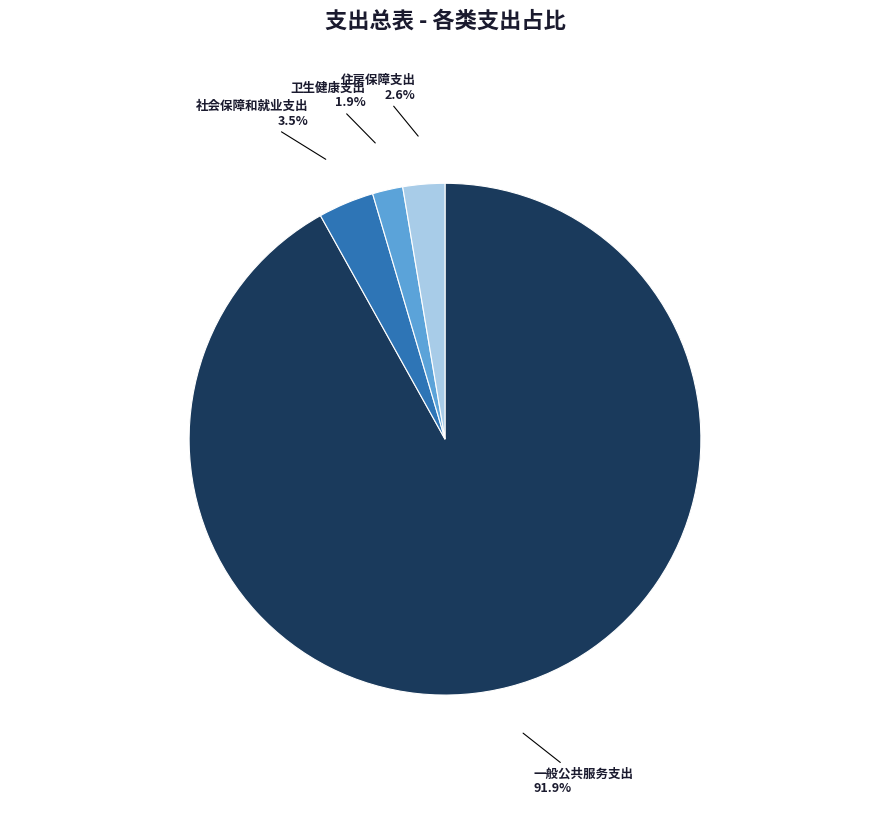

Approximately how many times larger is the value at 住房保障支出 compared to 卫生健康支出?

1.4